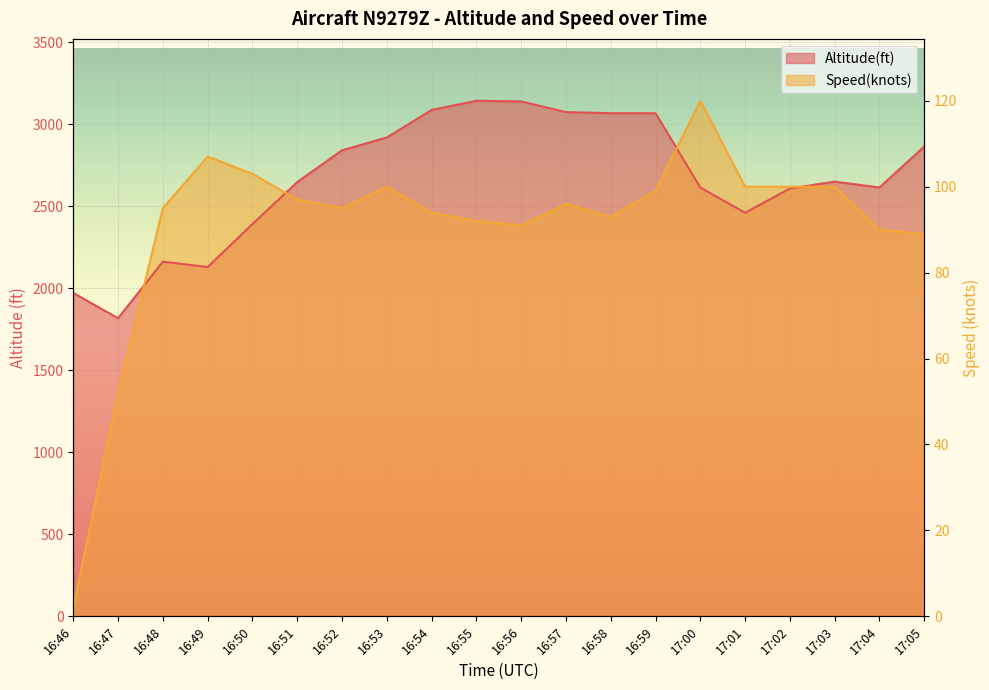

At which category does Altitude(ft) reach its first local valley?

16:47